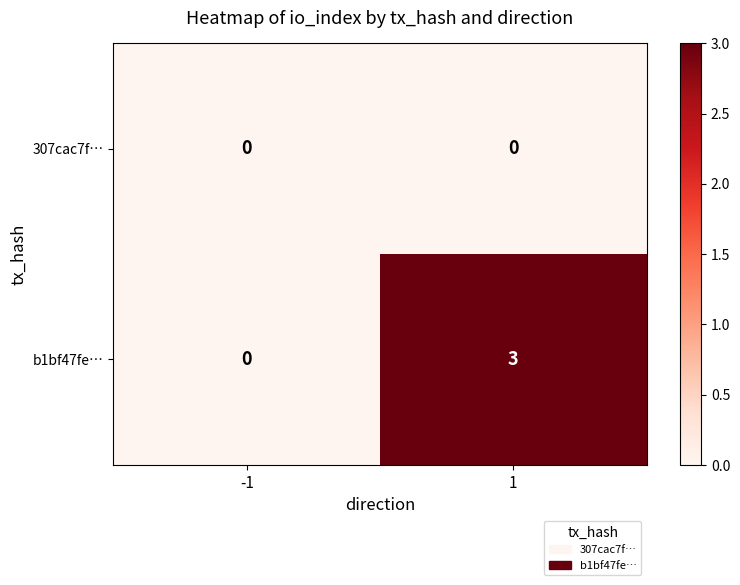

Which series has the largest range (max minus min)?

b1bf47fe…